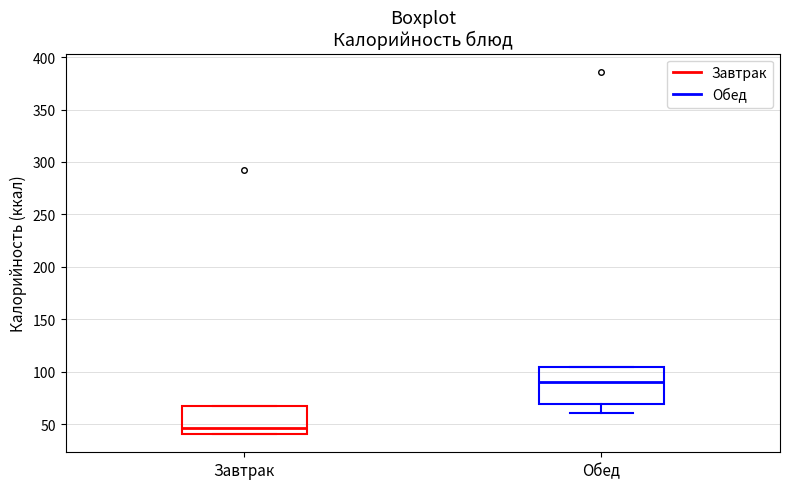

Reading left to right, transcribe this box plot: for each box, give where its median line is, the range the box spans, and where its two whiskers end, as read against the y-axis. The values are not printed on the chart, so give them approximately, as read against the axis.

Завтрак: median 45, box 40 to 70, whiskers 40 to 70
Обед: median 90, box 70 to 105, whiskers 60 to 105